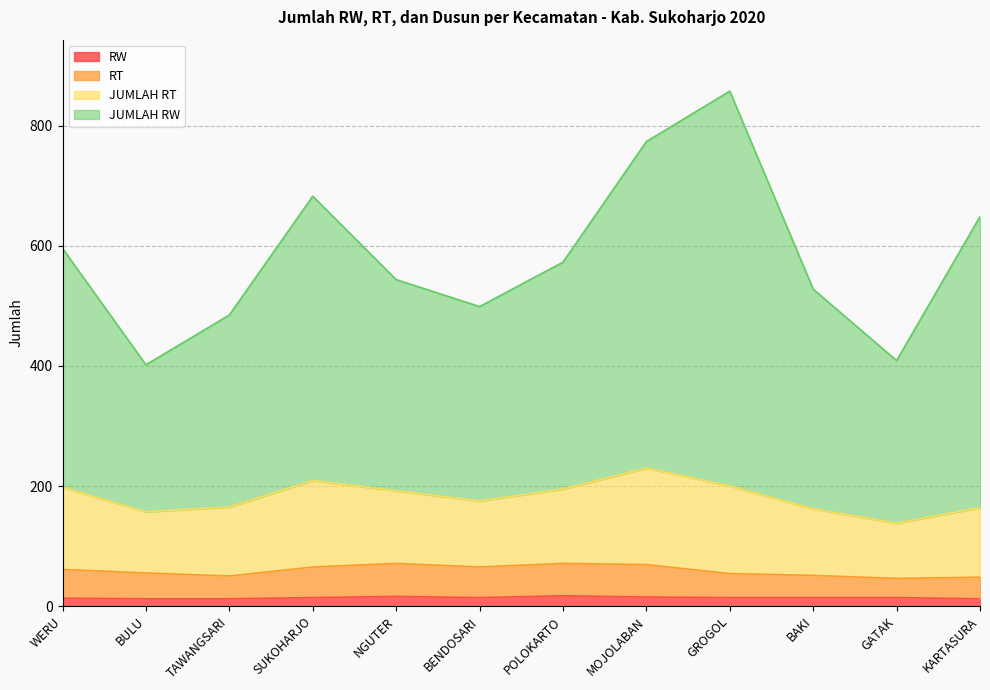

How many lines are shown in the chart?

4